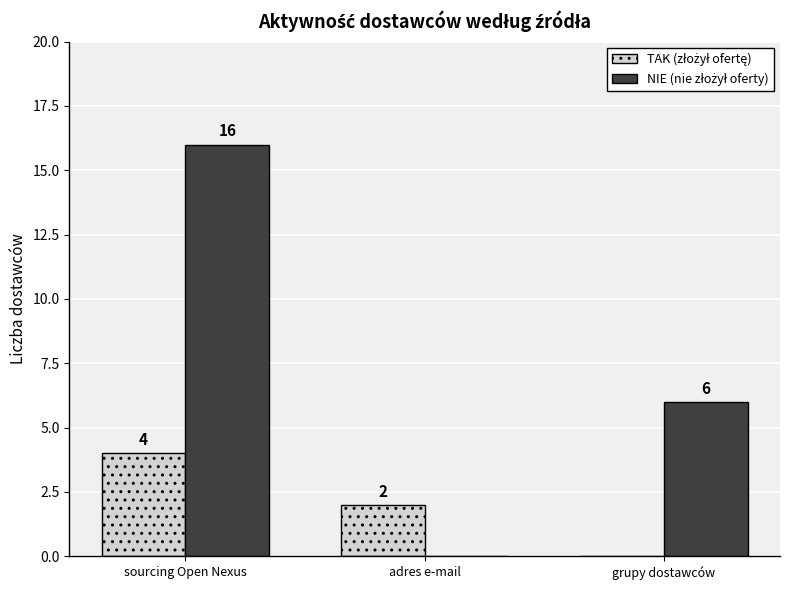

How many series are shown in this chart?

2